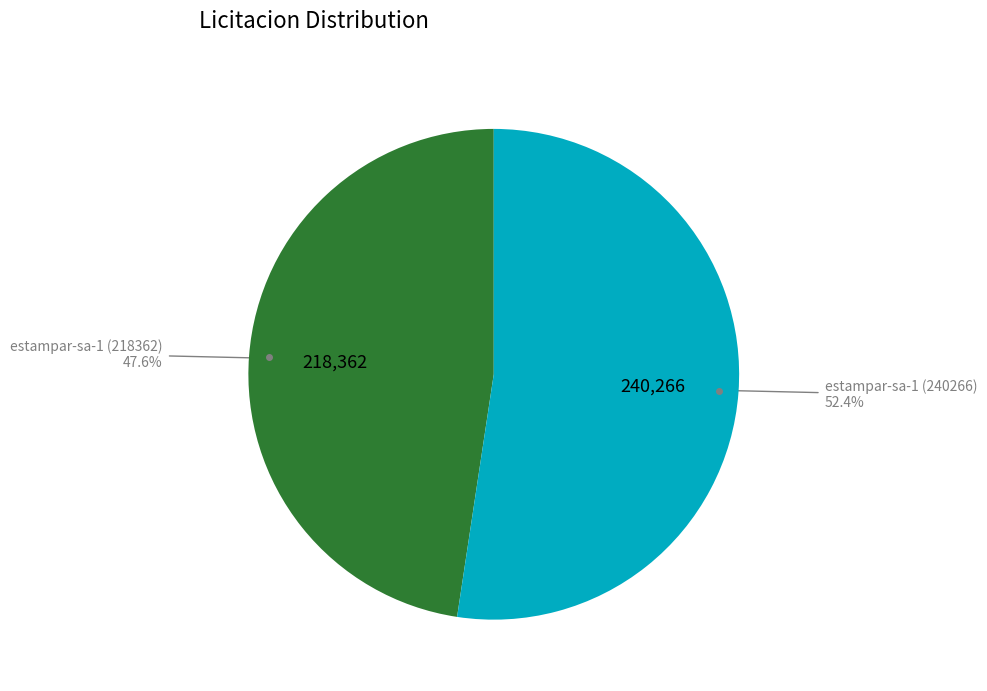

Count the number of slices in the pie.

2